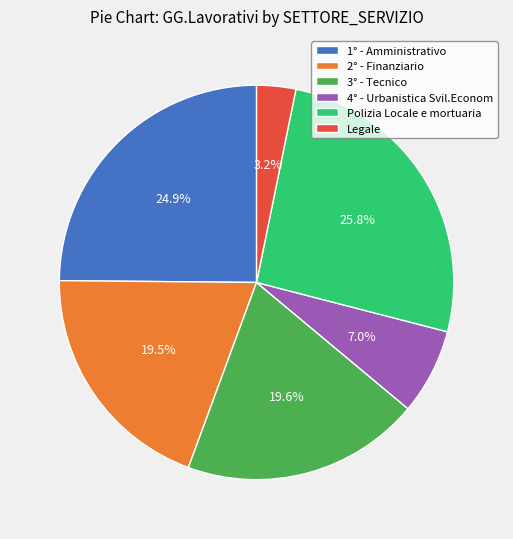

How many slices are in this pie chart?

6